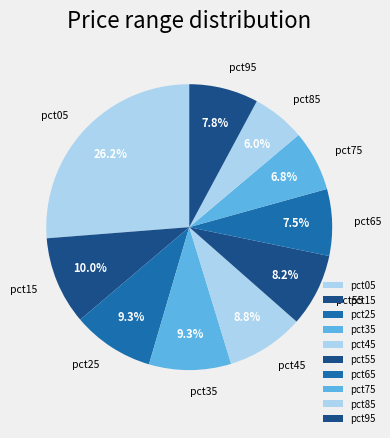

What is the ratio of the value at pct15 to the value at pct35?

1.1